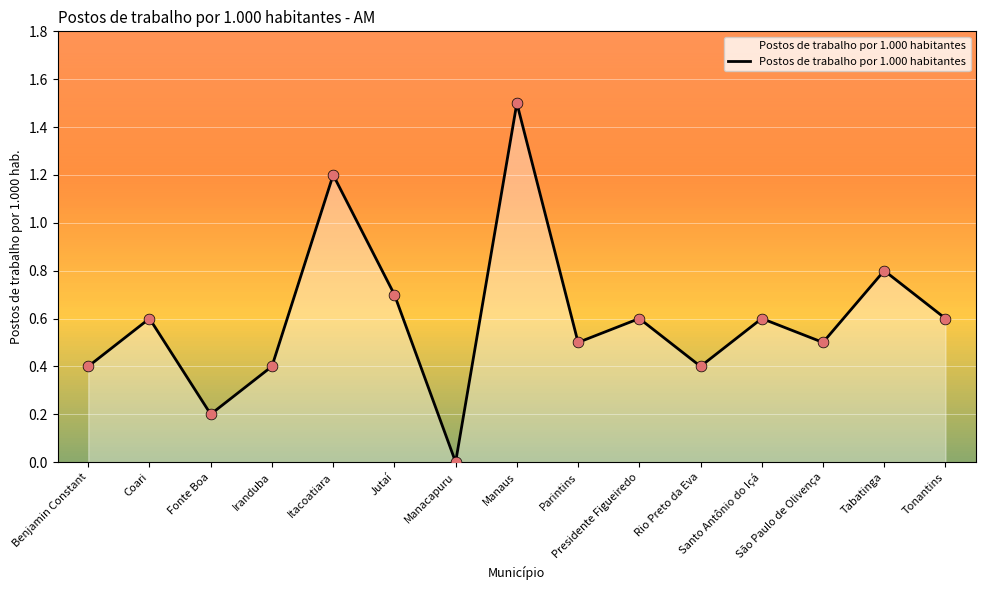

Between Santo Antônio do Içá and Tabatinga, which is larger?

Tabatinga